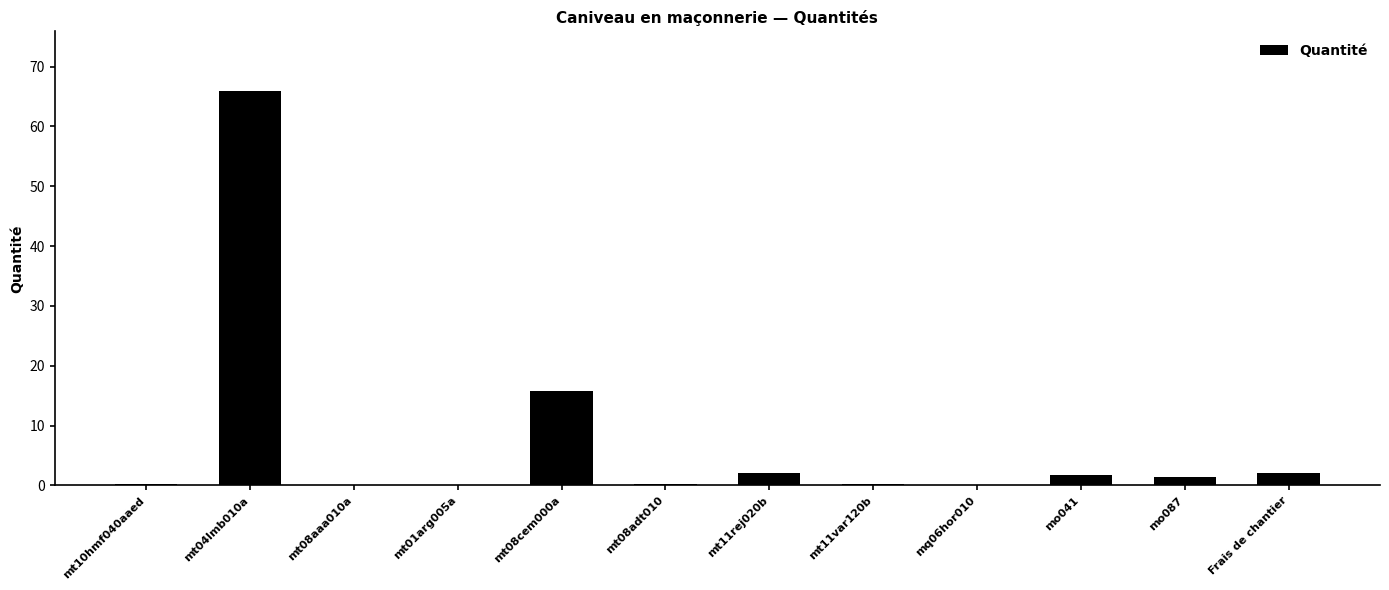

Approximately how many times larger is the value at Frais de chantier compared to mo087?

1.4